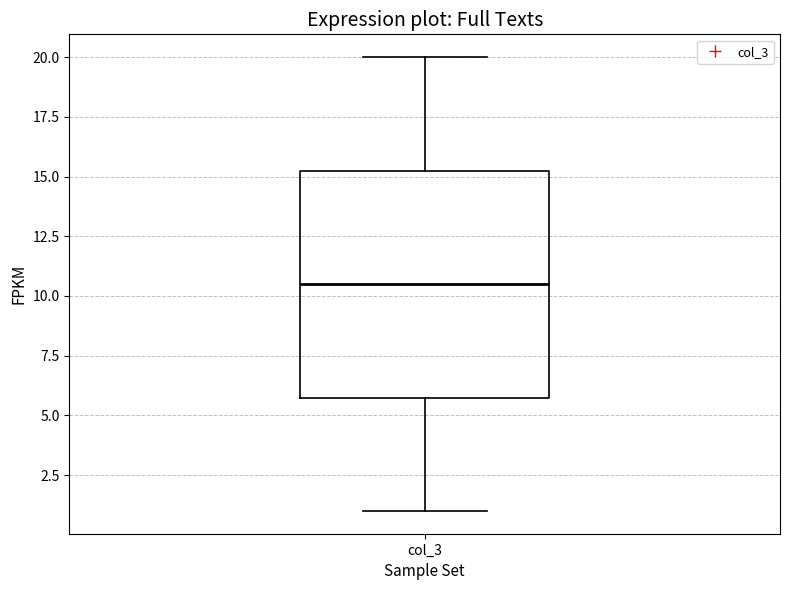

Where does the lower whisker of the box for col_3 end on the y-axis? The values are not printed on the chart, so give them approximately, as read against the axis.

1.0